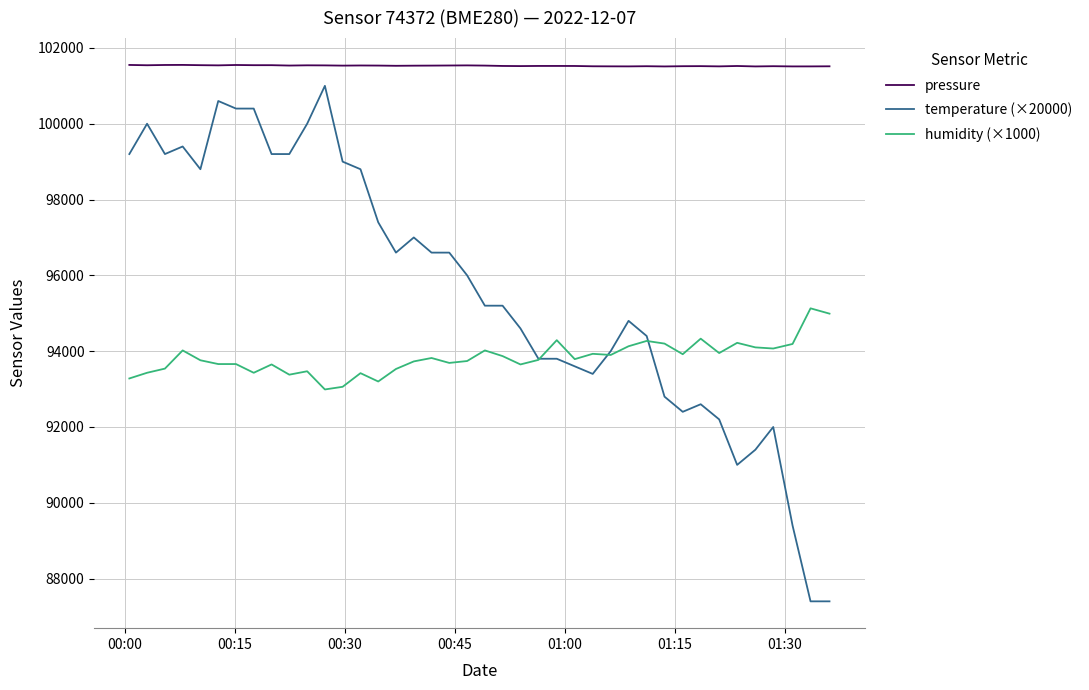

Which series has the largest total across all categories?

pressure